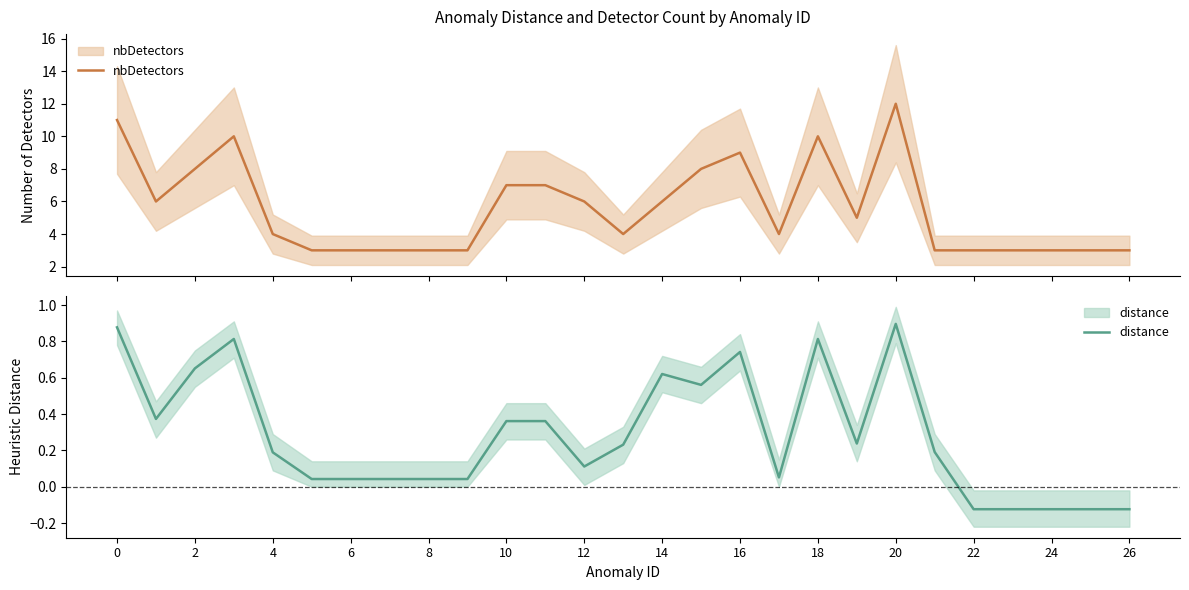

Count the nbDetectors values in the range 3 to 8.

22